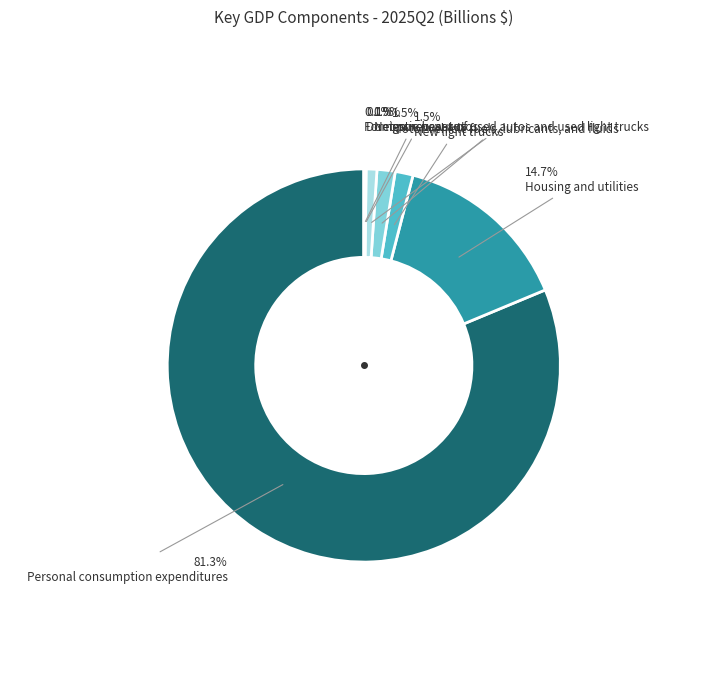

What is the ratio of the value at Personal consumption expenditures to the value at Domestic new autos?

767.3